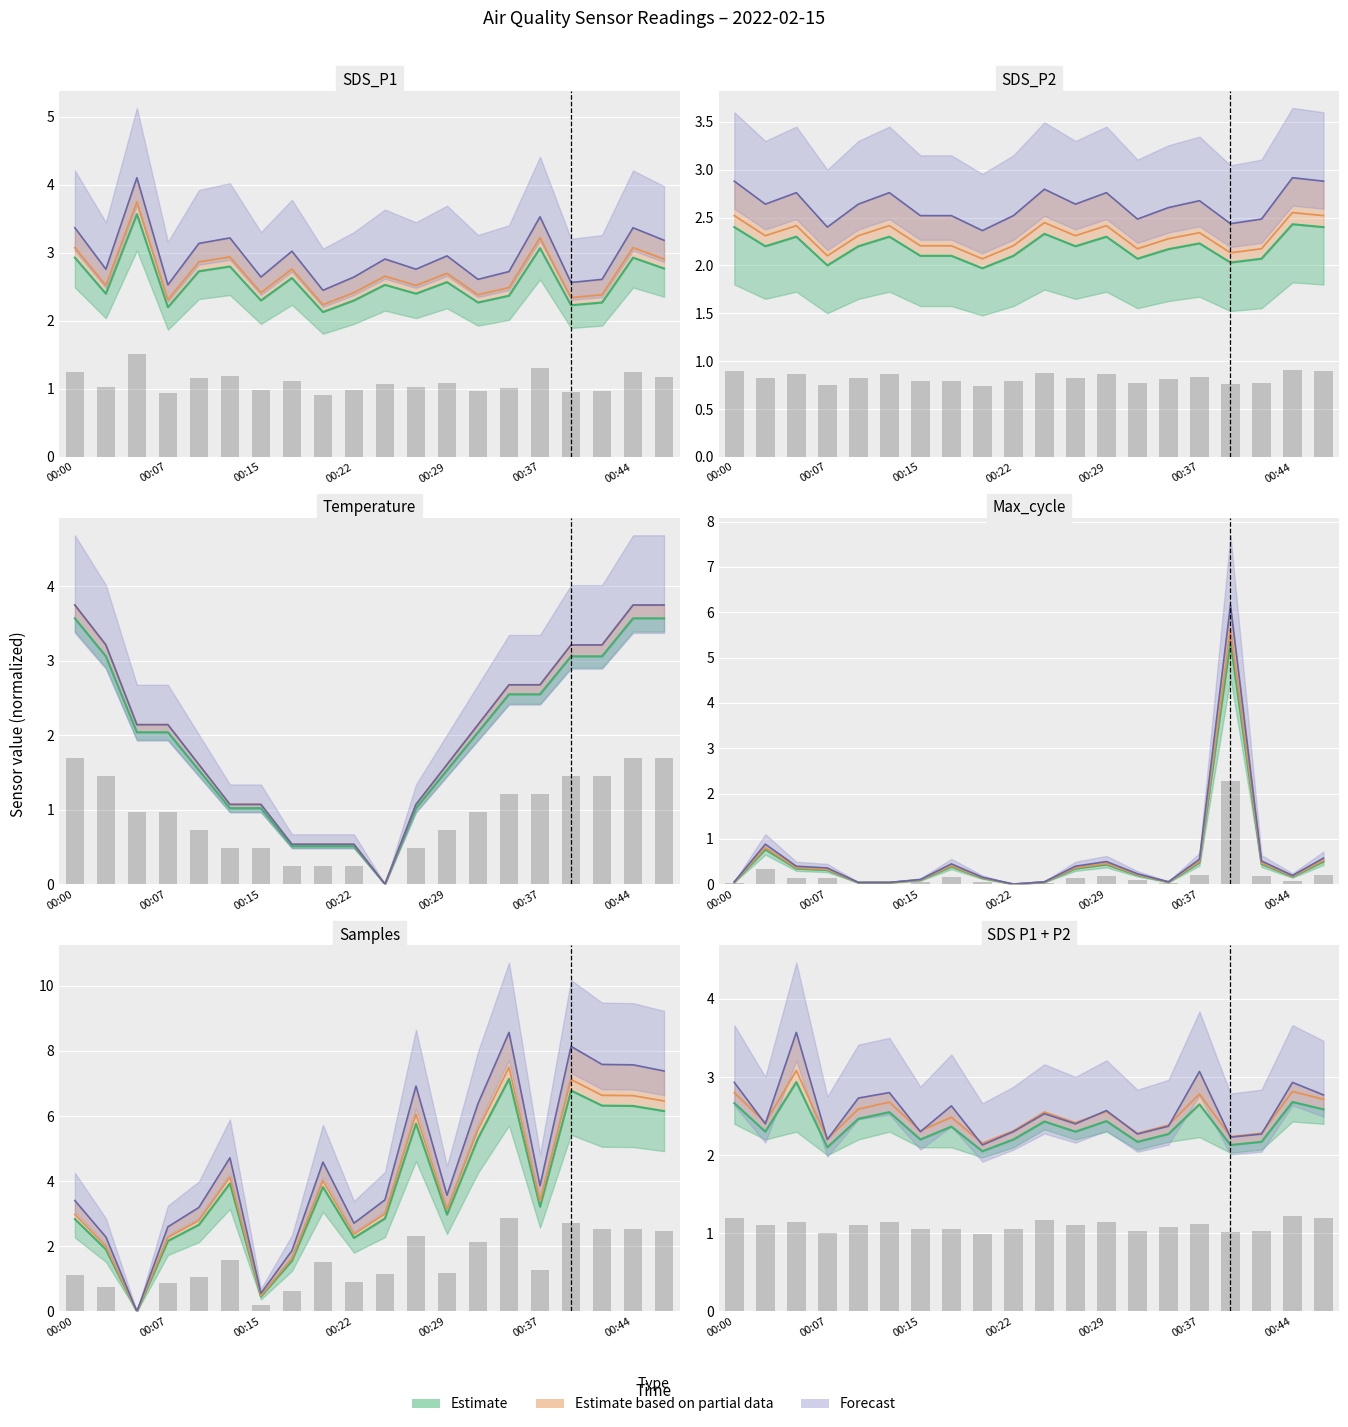

What is the sum of all SDS_P2 values?

43.9